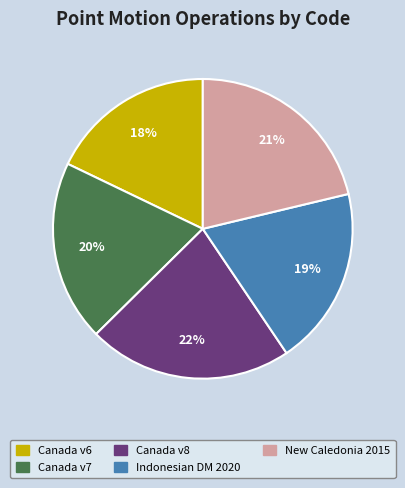

Is there a majority slice in this chart?

No